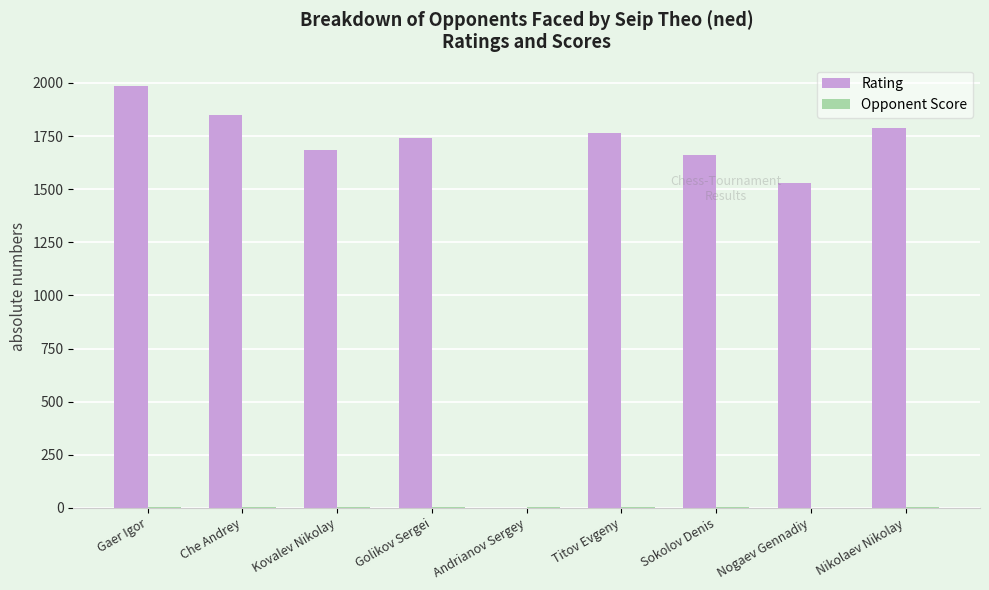

Is it true that Rating equals 1529.0 at Nogaev Gennadiy?

True